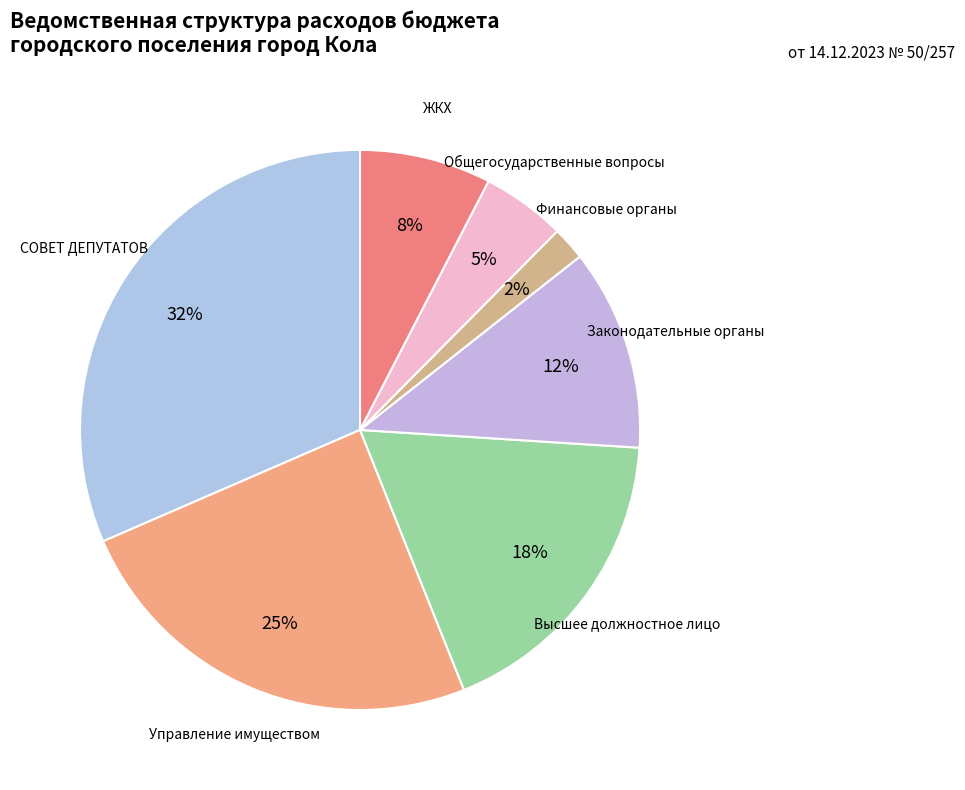

How many slices are in this pie chart?

7